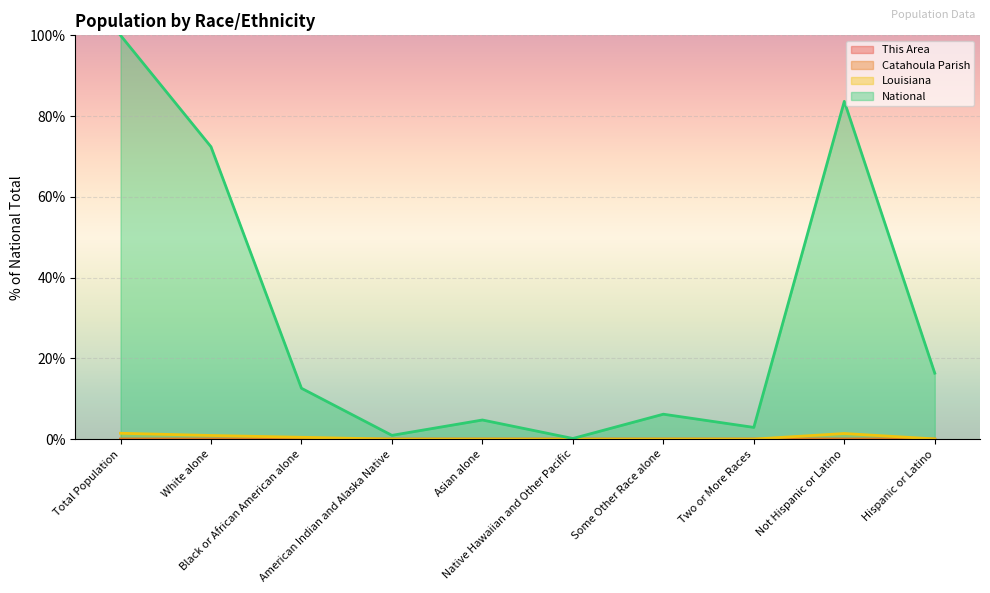

At which category is the sum across all series the highest?

Total Population